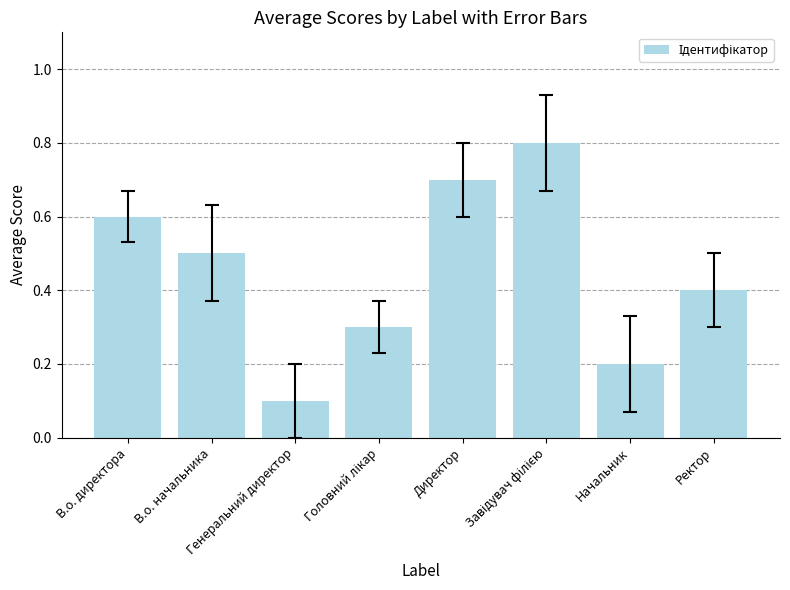

What is the change in value from В.о. директора to Генеральний директор?

-0.5